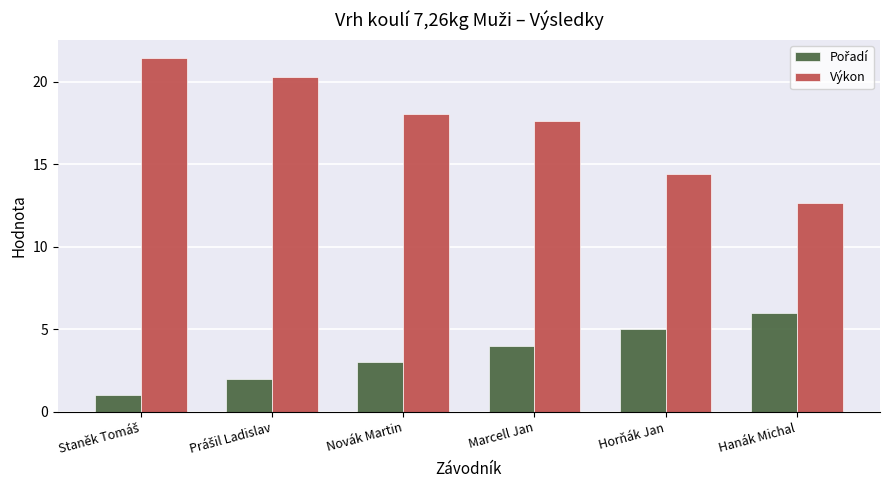

What position from the left is Marcell Jan?

4